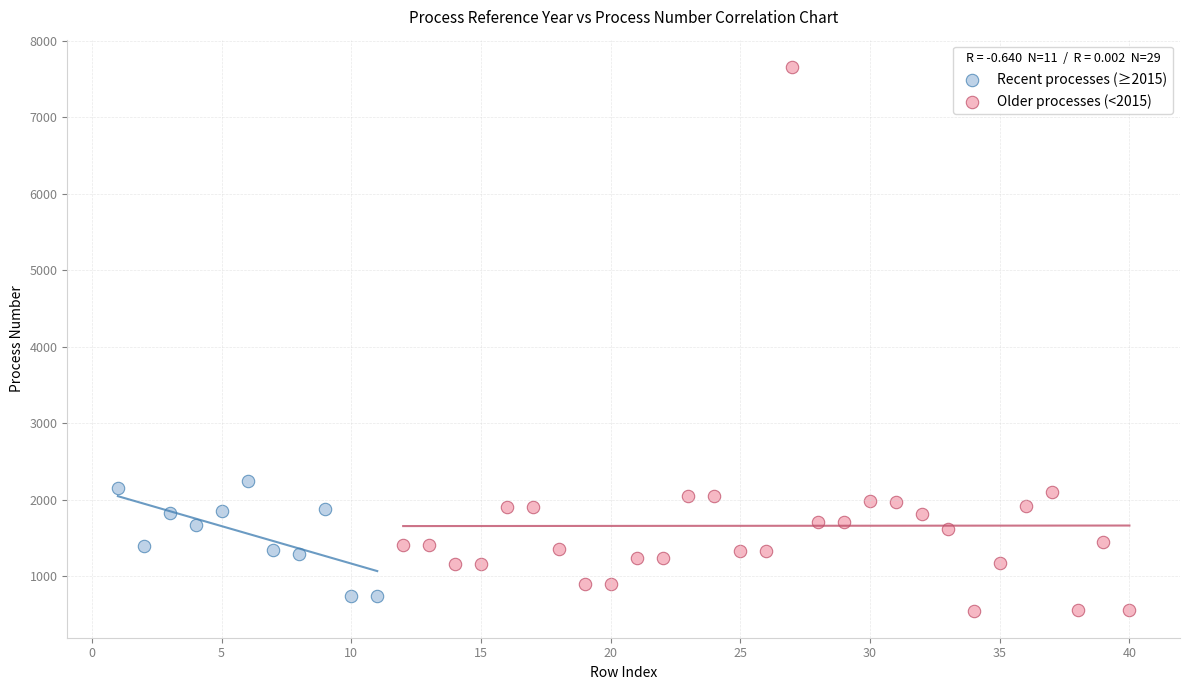

Which series contains the highest Y value?

Older processes (<2015)